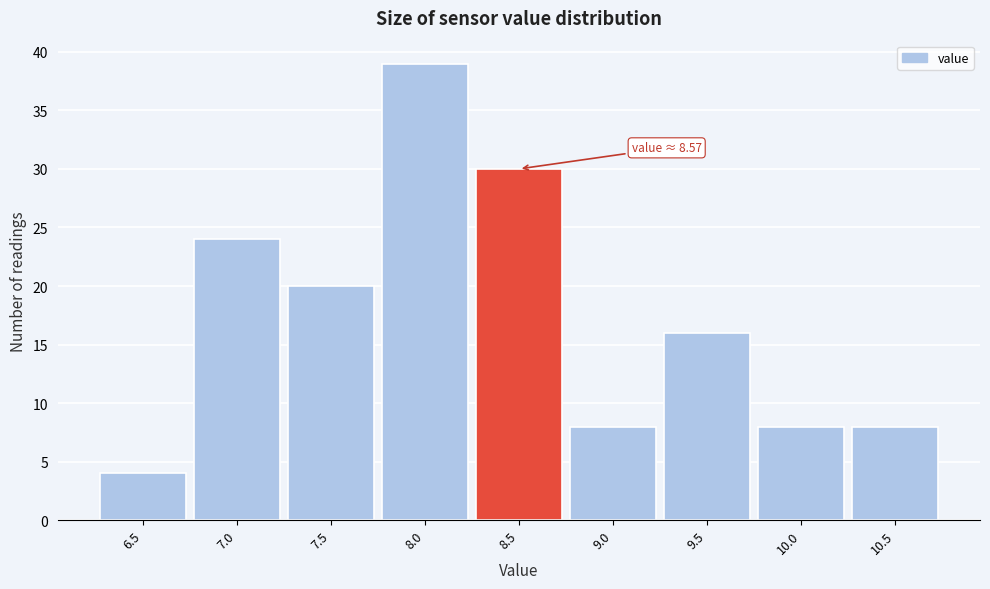

Reading left to right, transcribe all the data shown in this chart.

4	24	20	39	30	8	16	8	8